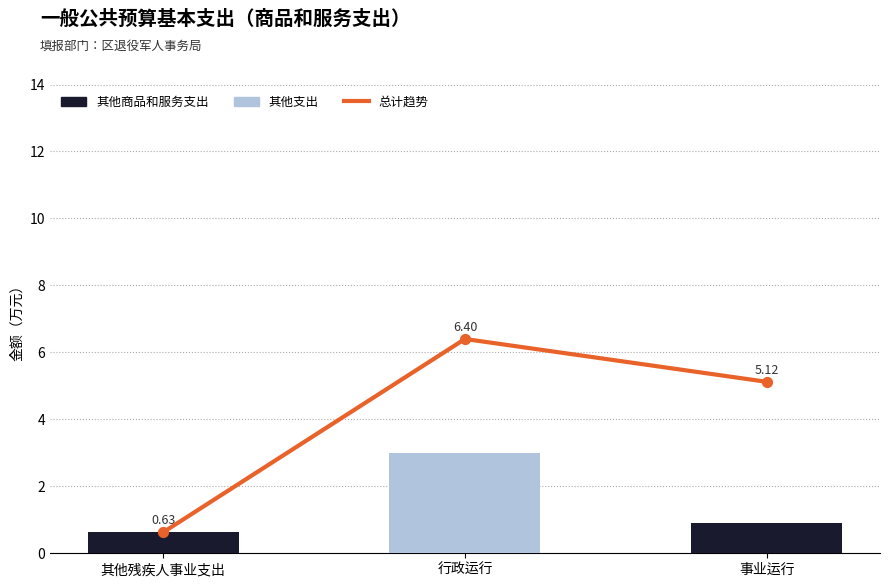

Which series has the widest spread of Y values?

总计趋势